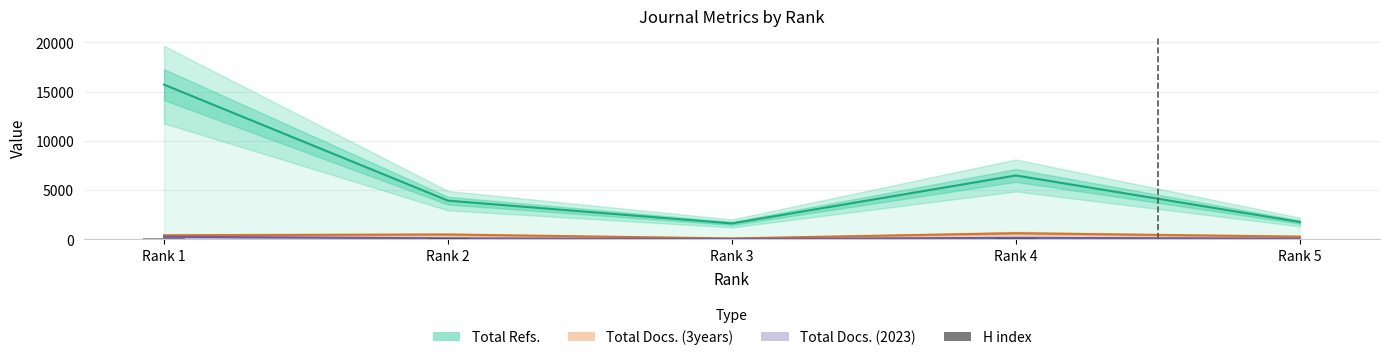

How many categories are shown in the chart?

5